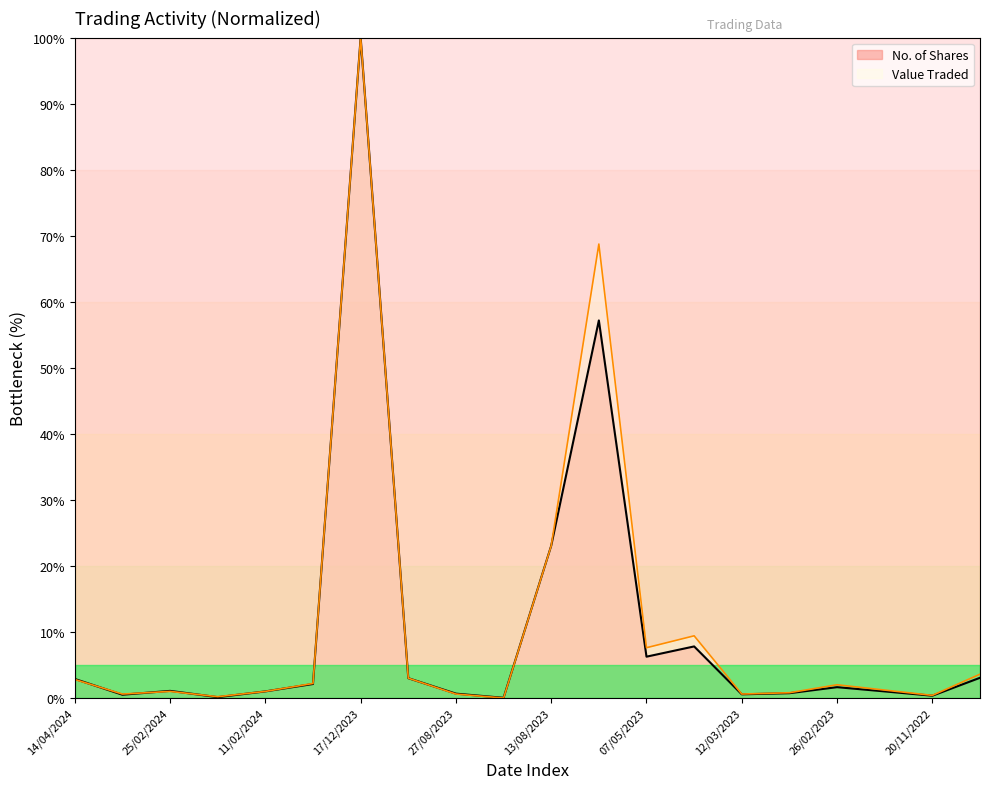

True or false: Value Traded and No. of Shares cross at least once.

True